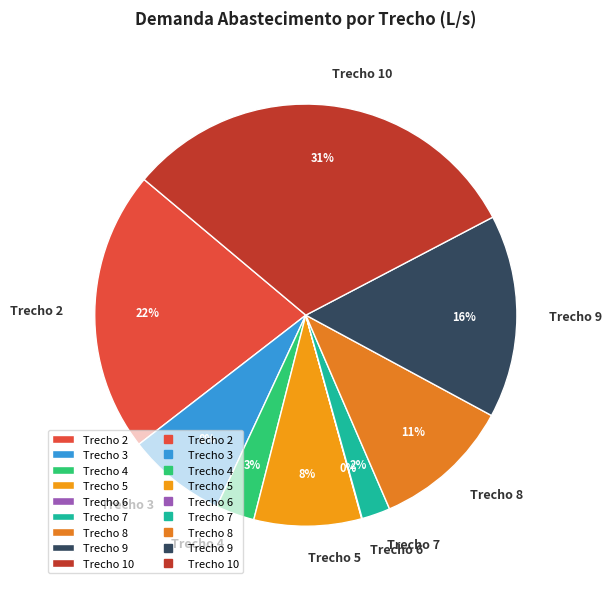

What percentage is the Trecho 4 slice, to the nearest percent?

3%